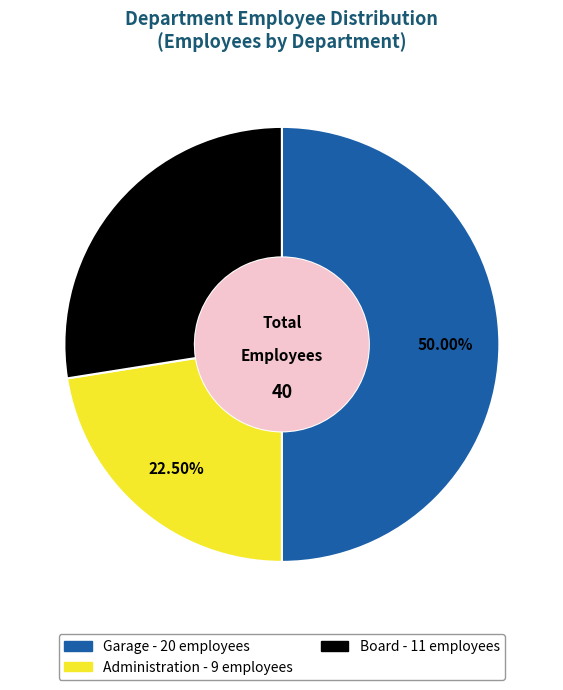

How many segments does this pie chart have?

3